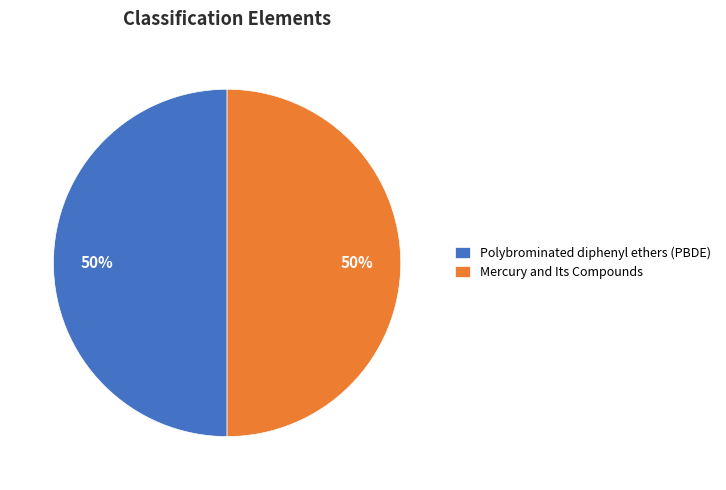

To the nearest percent, what percentage of the pie is Polybrominated diphenyl ethers (PBDE)?

50%